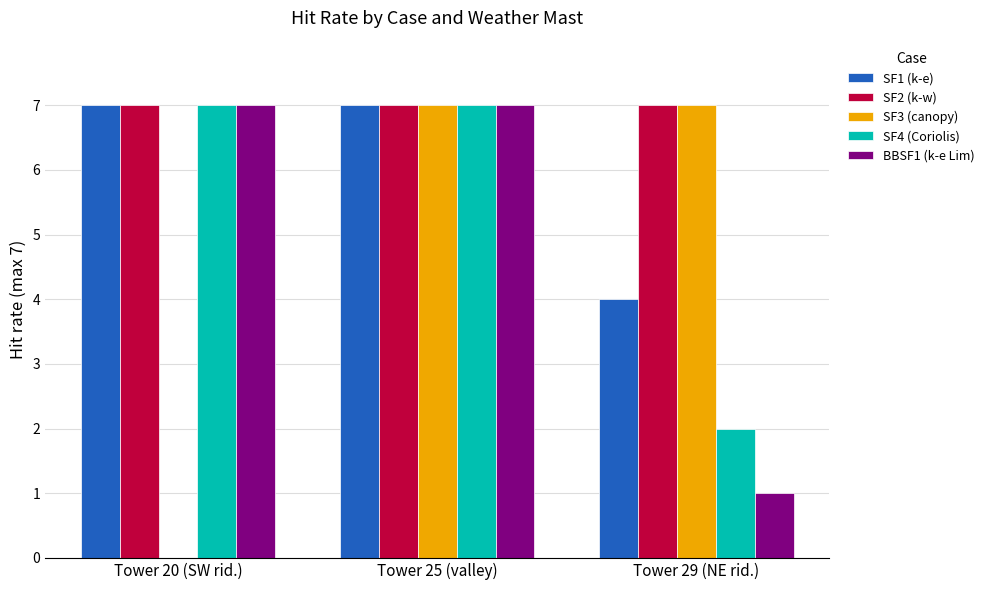

What is the sum of the SF2 (k-w) values at Tower 20 (SW rid.) and Tower 25 (valley)?

14